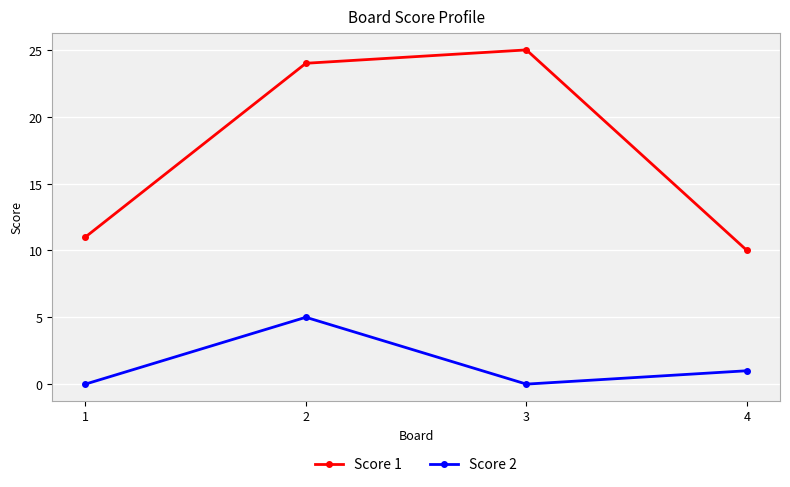

What are all the series names shown in the legend?

Score 1, Score 2